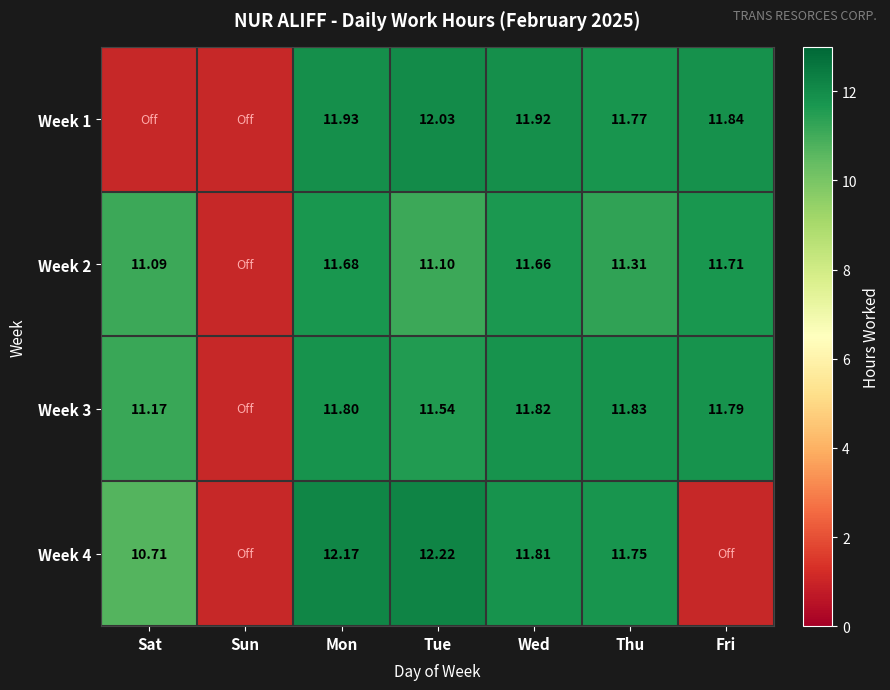

At how many categories does at least one series exceed 0?

6